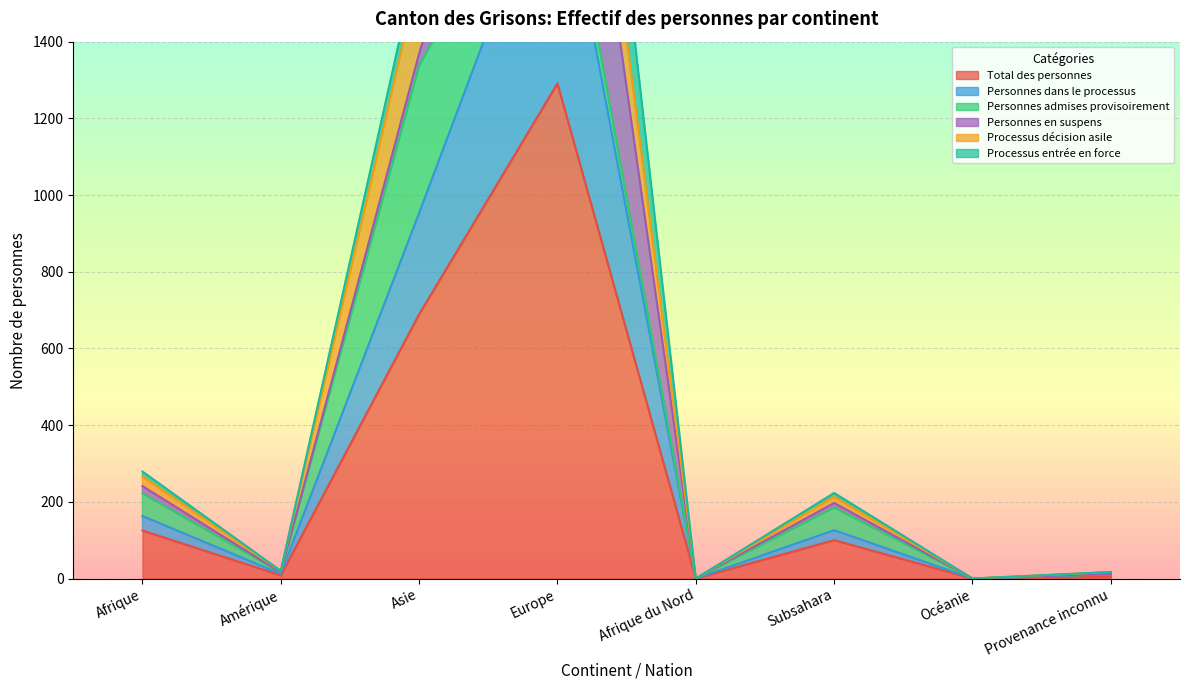

True or false: Total des personnes and Personnes dans le processus cross at least once.

False